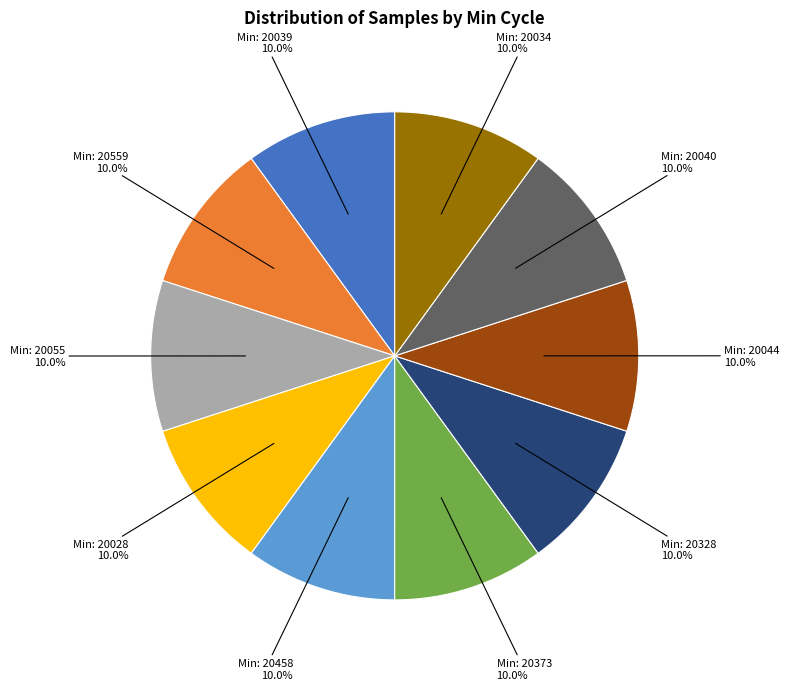

Does any single category account for the majority?

No